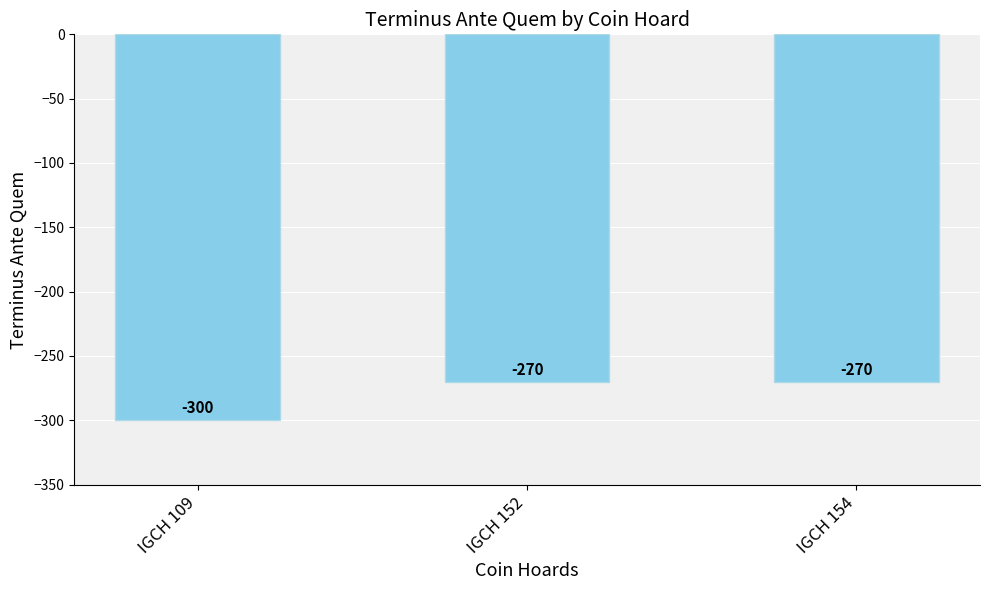

How many data points are less than -270?

1